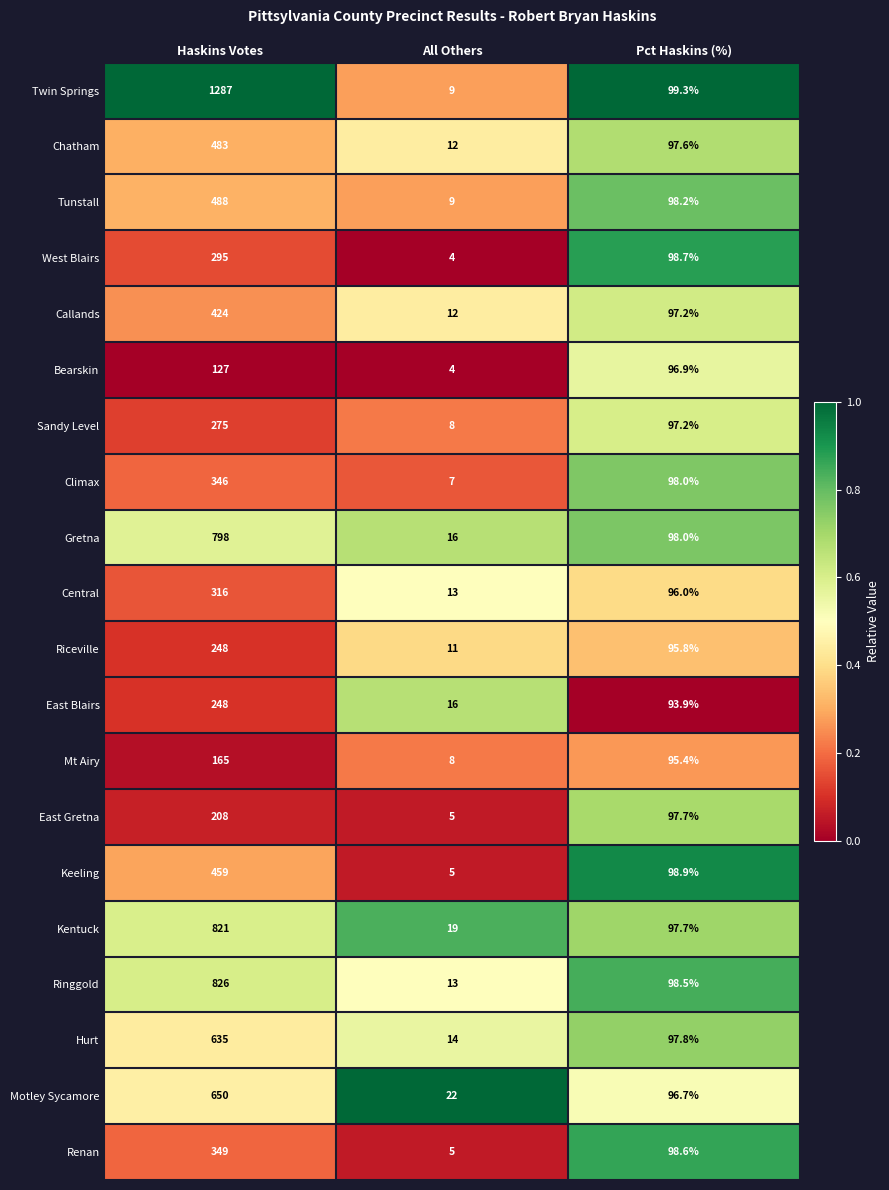

What is the sum of all Tunstall values?

595.2